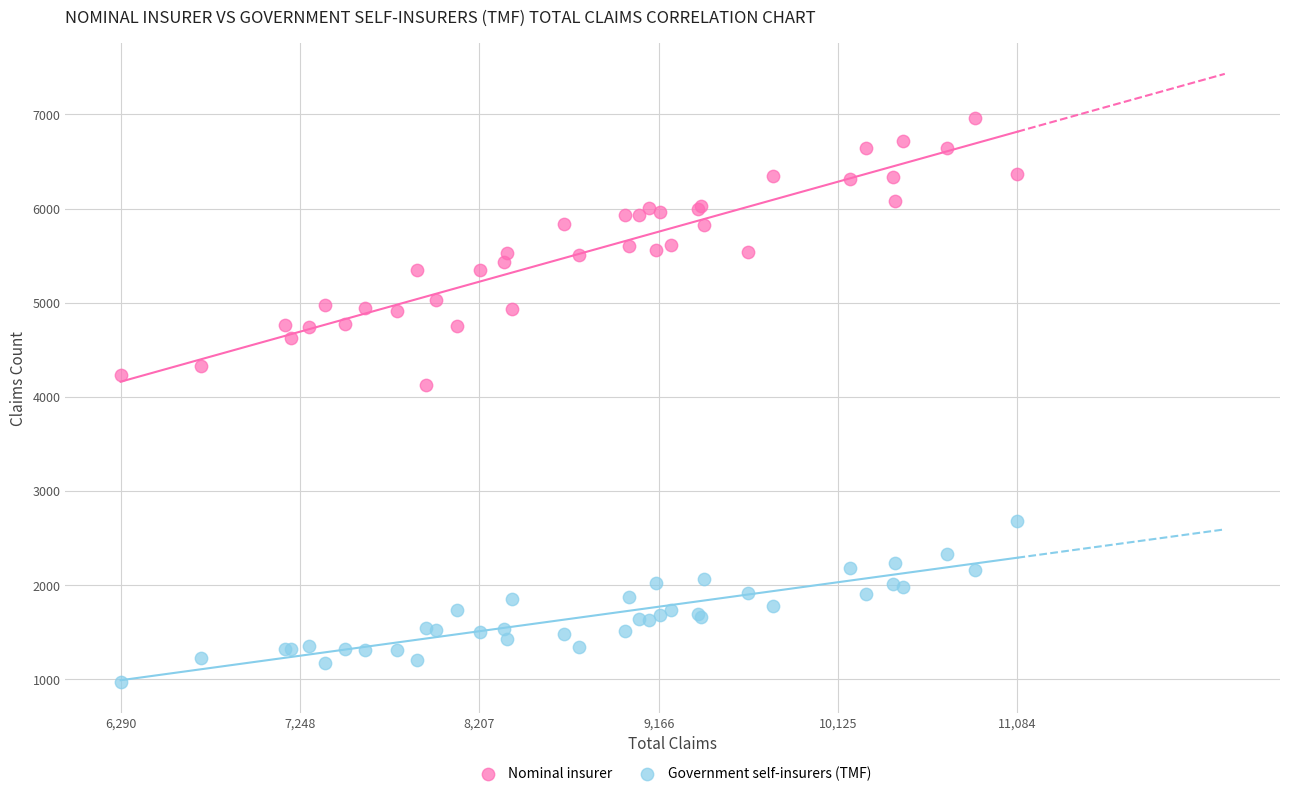

Which series has the widest spread of Y values?

Nominal insurer